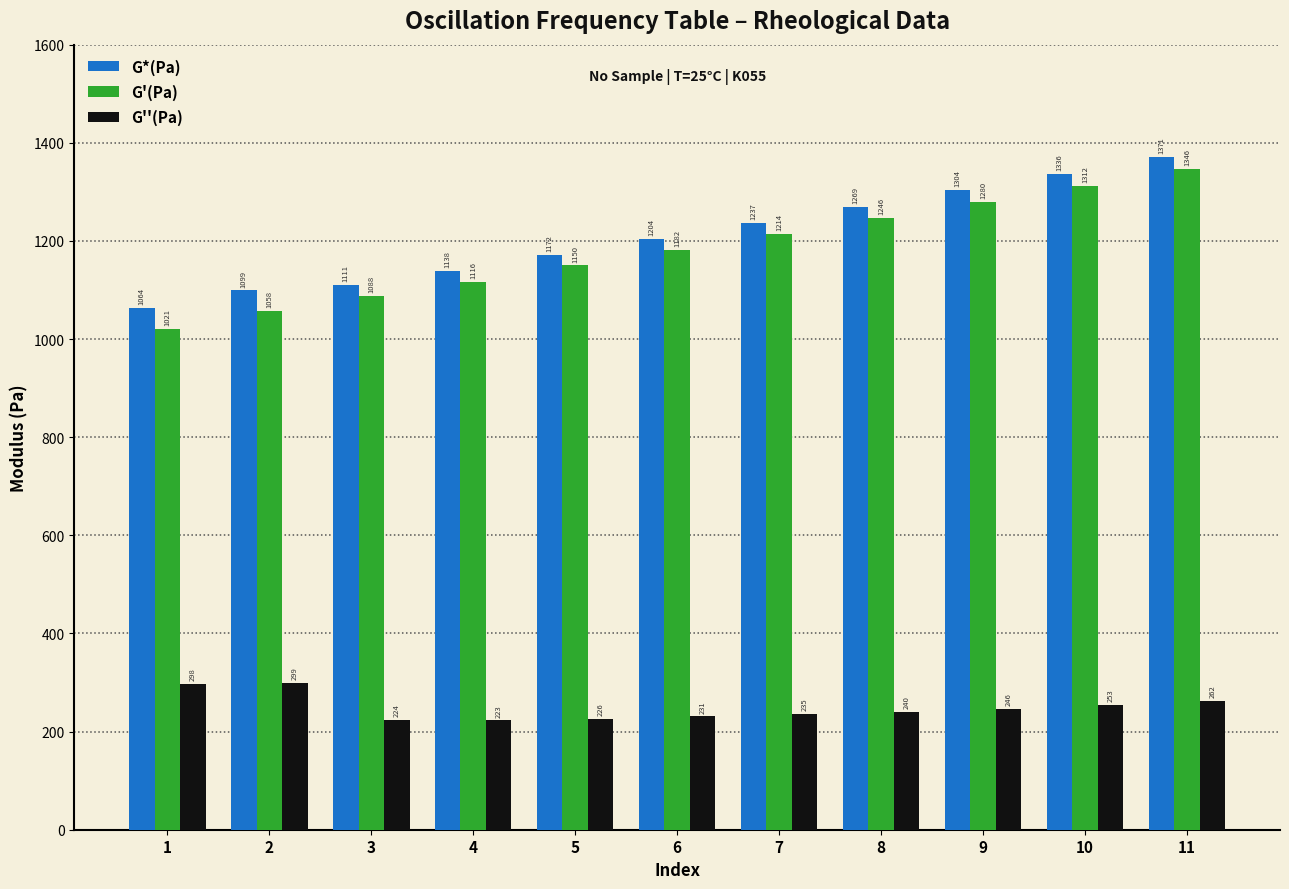

What is the difference between the maximum and minimum values in the G*(Pa) series?

307.0